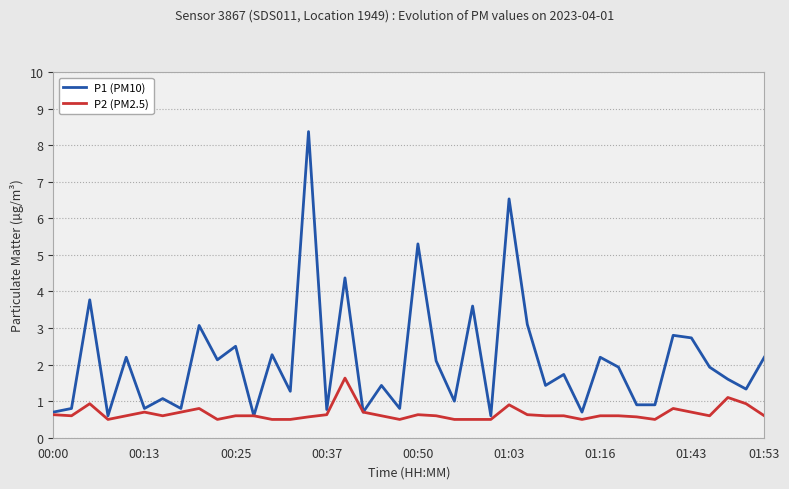

List the series in order of their peak value, lowest first.

P2 (PM2.5), P1 (PM10)